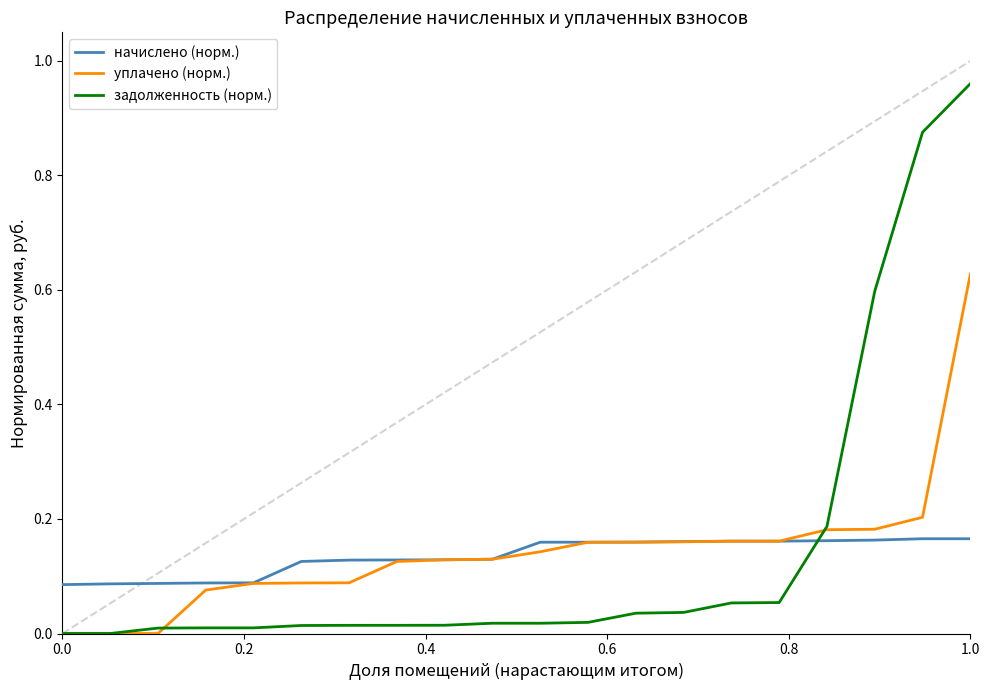

How many lines are shown in the chart?

3